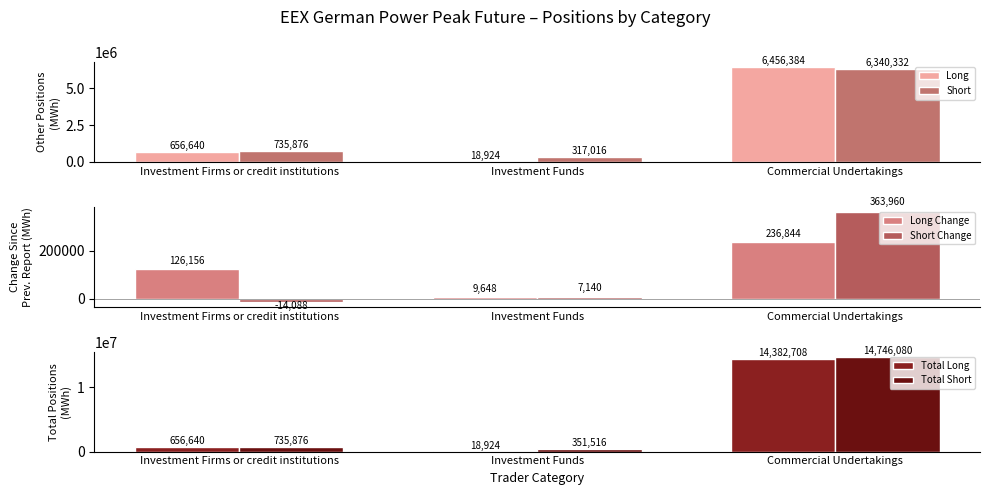

The Long series shows 12302 at Investment Funds. True or false?

False